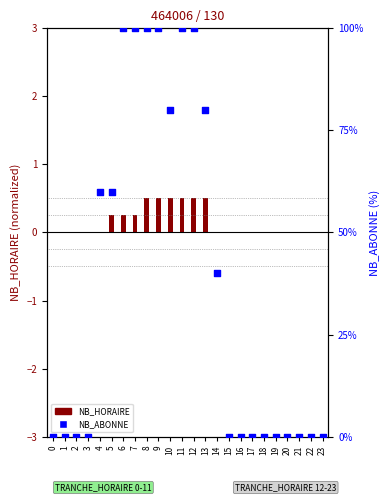

What is the change in value from 7 to 16?

-100